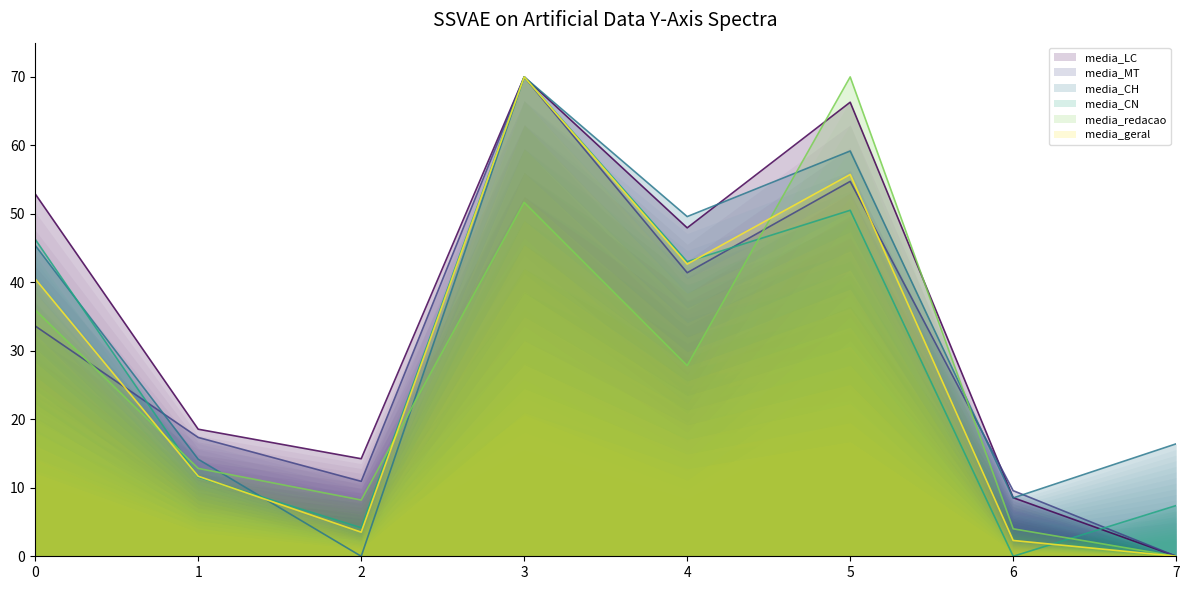

How many series are shown in this chart?

6